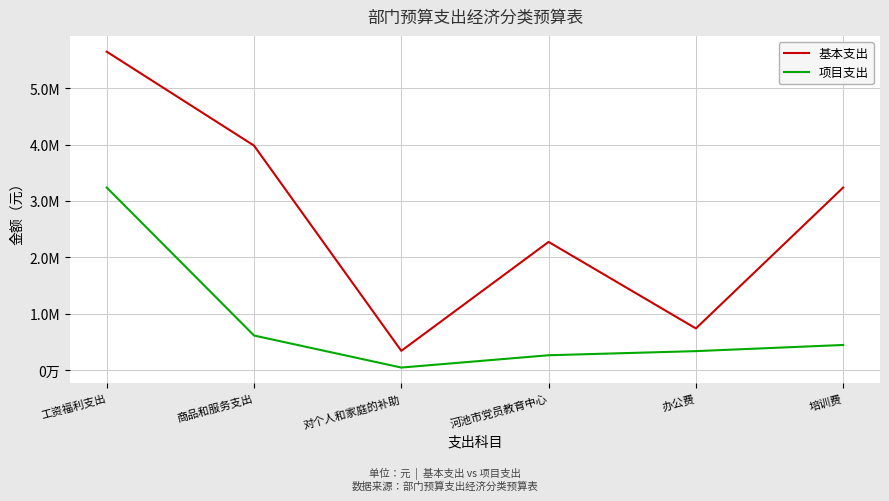

The 项目支出 series shows 459893.7 at 河池市党员教育中心. True or false?

False